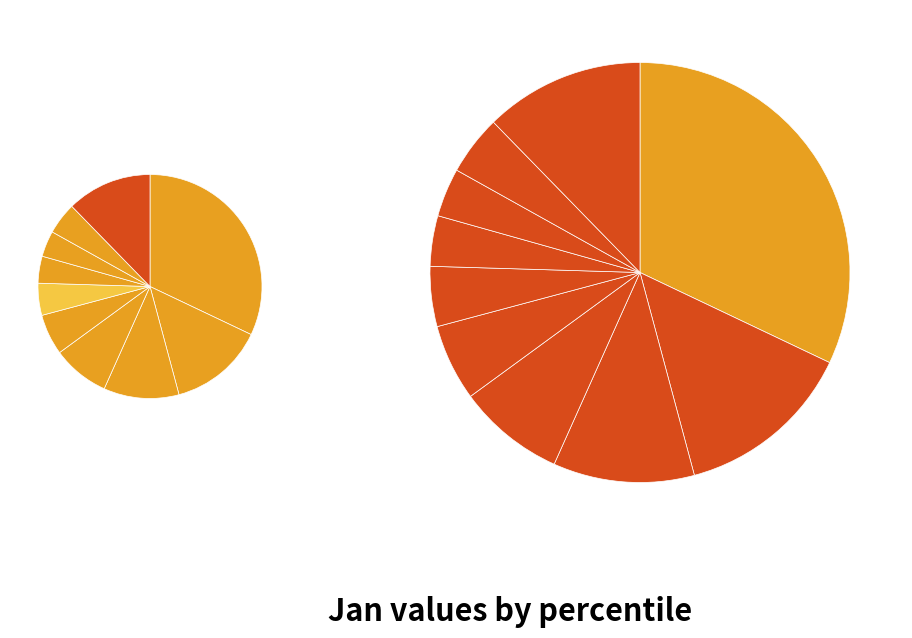

To the nearest percent, what is the average slice percentage?

10%